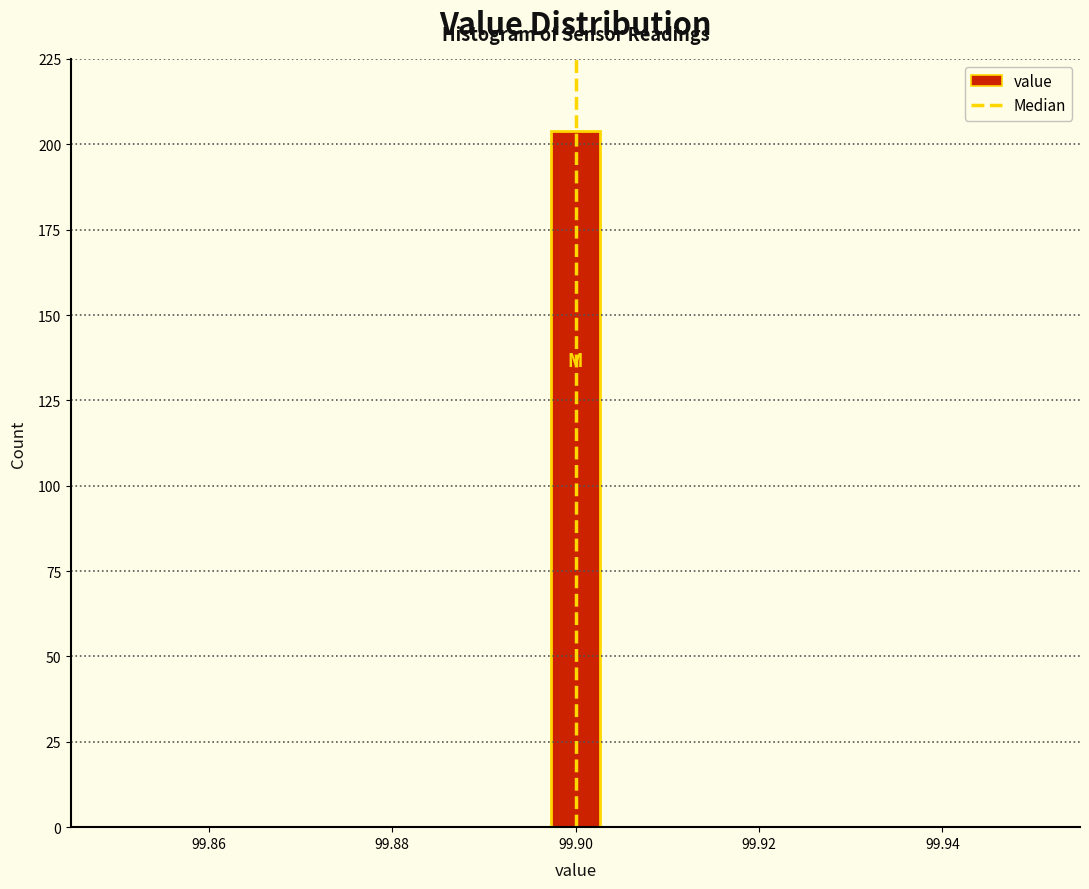

Around what value on the x-axis is the tallest bar? Give the approximate position of its centre, as read against the axis.

99.900